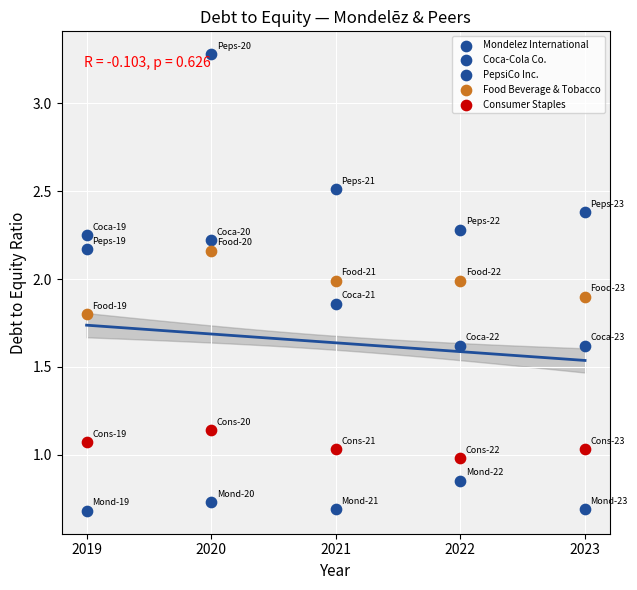

Count the number of points in this scatter plot.

25